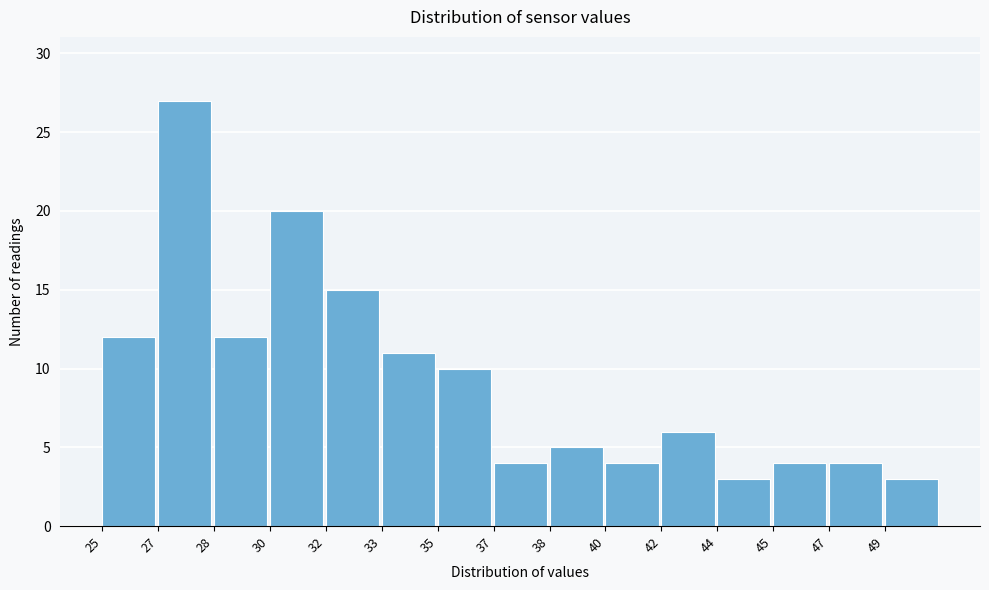

Reading right to left, what are all the values shown in this chart?

3	4	4	3	6	4	5	4	10	11	15	20	12	27	12